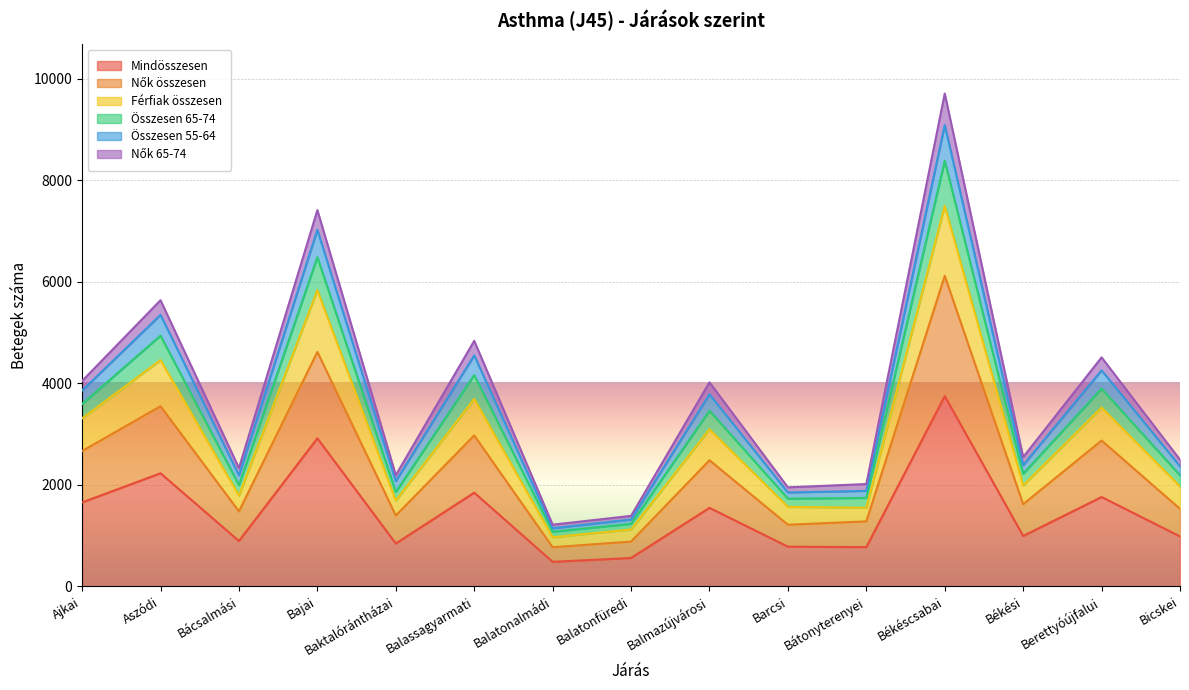

In Nők 65-74, how many points are lower than both neighbors (excluding endpoints)?

5